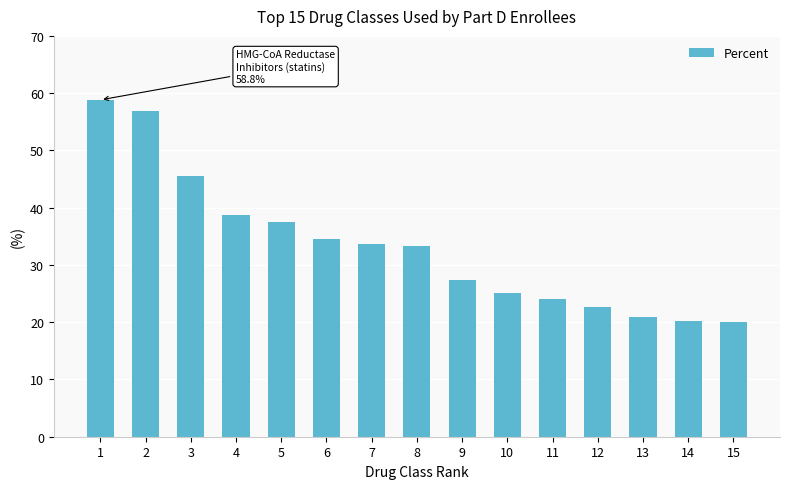

Does the chart contain any negative values?

No